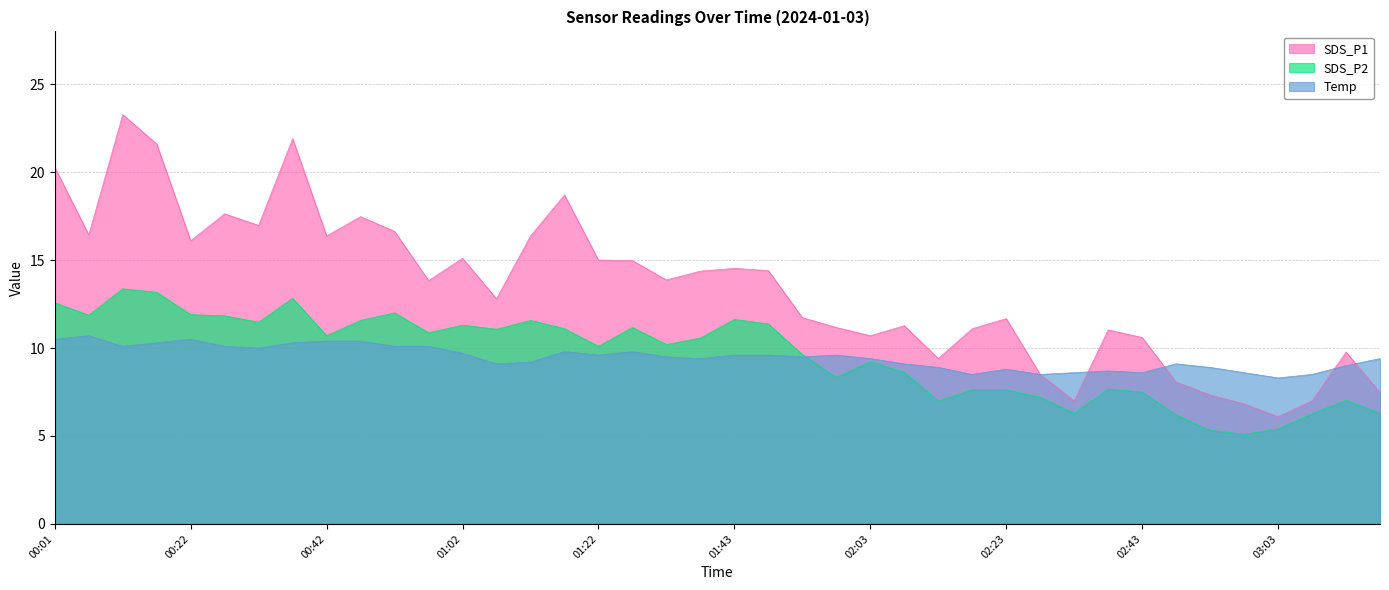

At which category does Temp reach its first local valley?

00:11